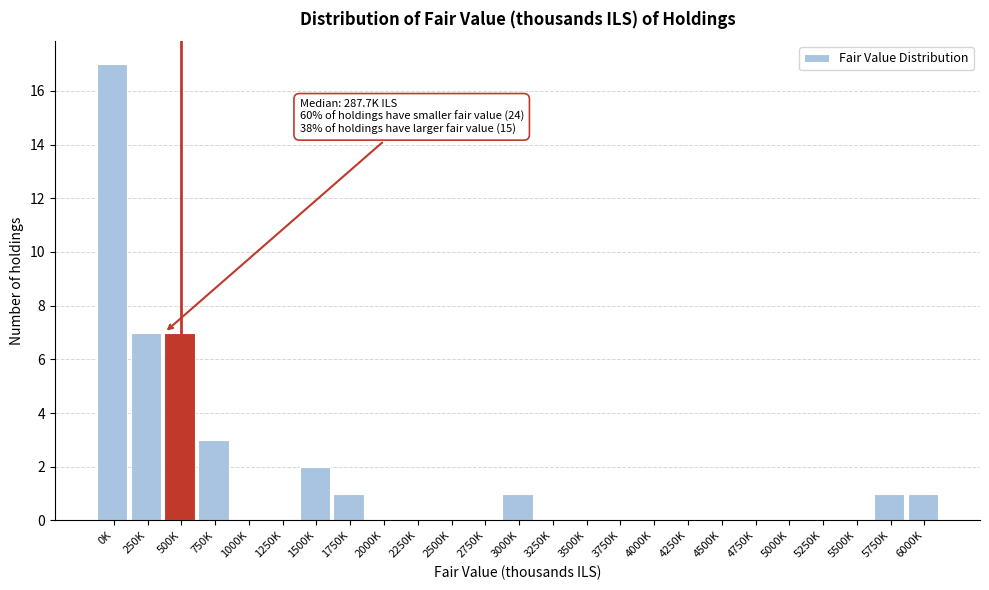

Reading left to right, extract all data points from this chart.

0K=17	250K=7	500K=7	750K=3	1000K=0	1250K=0	1500K=2	1750K=1	2000K=0	2250K=0	2500K=0	2750K=0	3000K=1	3250K=0	3500K=0	3750K=0	4000K=0	4250K=0	4500K=0	4750K=0	5000K=0	5250K=0	5500K=0	5750K=1	6000K=1